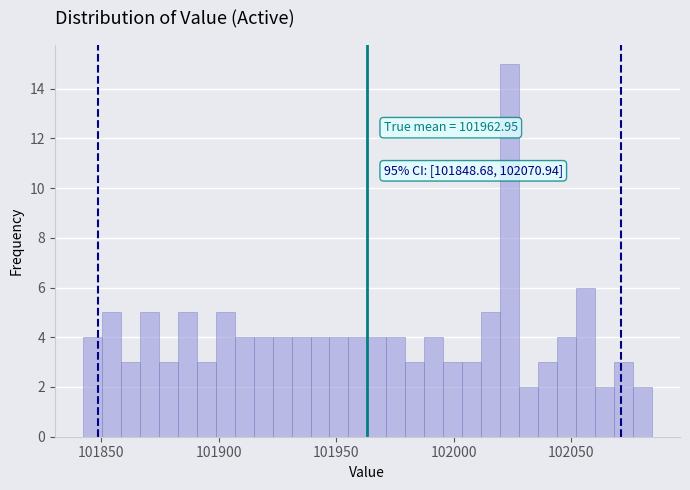

Around what value on the x-axis is the tallest bar? Give the approximate position of its centre, as read against the axis.

102025